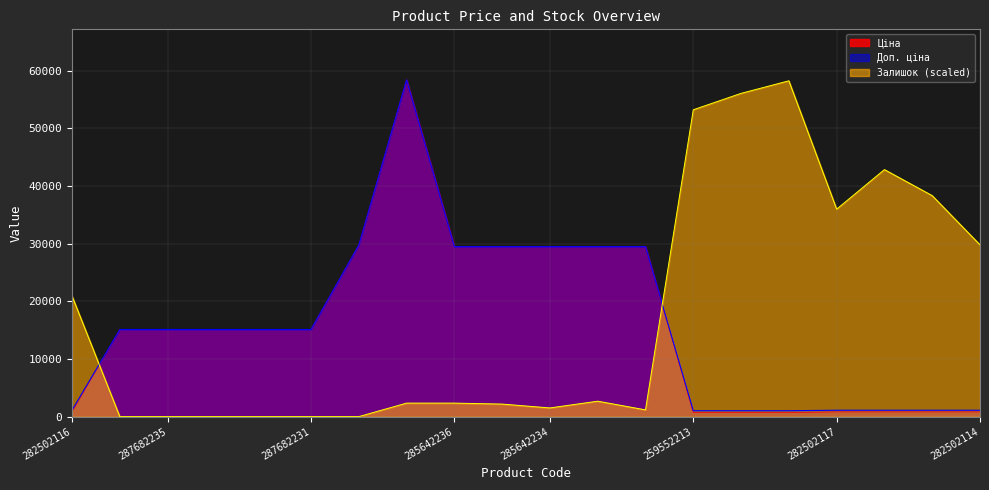

Reading left to right, what are all the values shown in this chart?

Ціна: 282502116=818.5	287682236=15120.0	287682235=15120.0	287682234=15120.0	287682233=15120.0	287682231=15120.0	287702232=29747.2	285662232=58426.5	285642236=29491.5	285642235=29491.5	285642234=29491.5	285642233=29491.5	285642231=29491.5	259552213=693.7	259552212=693.7	259552189=693.7	282502117=818.5	282502110=818.5	282502115=818.5	282502114=818.5
Доп. ціна: 282502116=1109.2	287682236=15120.0	287682235=15120.0	287682234=15120.0	287682233=15120.0	287682231=15120.0	287702232=29747.2	285662232=58426.5	285642236=29491.5	285642235=29491.5	285642234=29491.5	285642233=29491.5	285642231=29491.5	259552213=1024.6	259552212=1024.6	259552189=1024.6	282502117=1109.2	282502110=1109.2	282502115=1109.2	282502114=1109.2
Залишок: 282502116=20926.4	287682236=0.0	287682235=0.0	287682234=0.0	287682233=0.0	287682231=0.0	287702232=0.0	285662232=2343.8	285642236=2343.8	285642235=2176.3	285642234=1506.7	285642233=2678.6	285642231=1171.9	259552213=53236.8	259552212=56082.8	259552189=58259.1	282502117=35993.4	282502110=42857.3	282502115=38337.2	282502114=29799.2